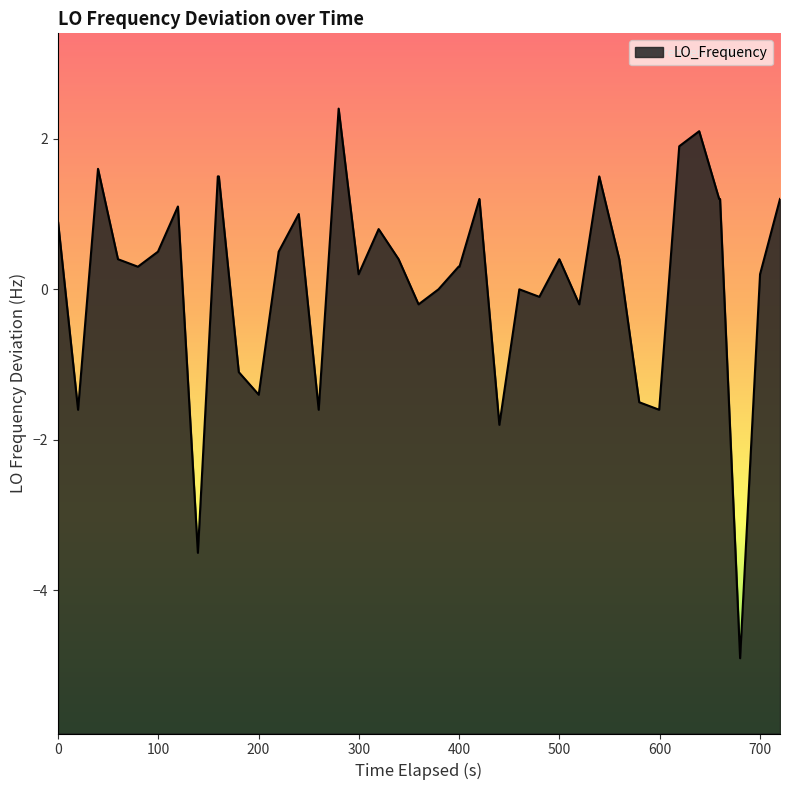

What is the difference between the maximum and minimum values?

7.3